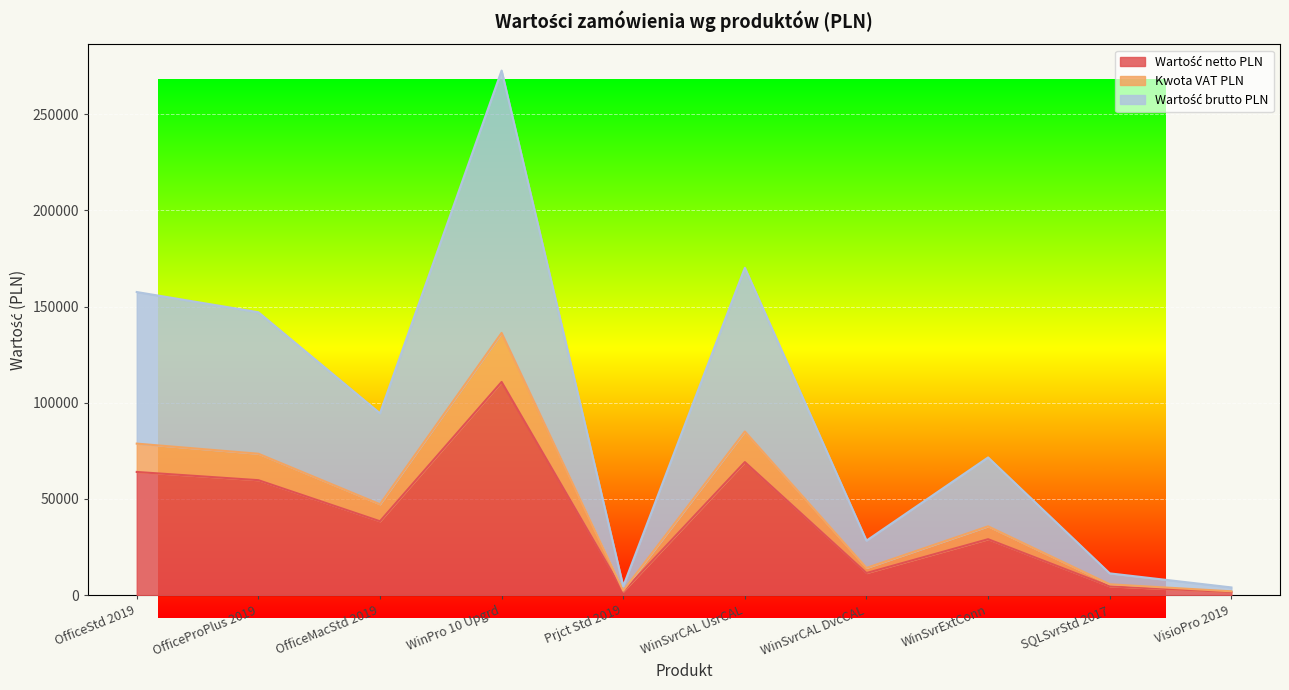

How many values in the Wartość brutto PLN series are below 47261?

5